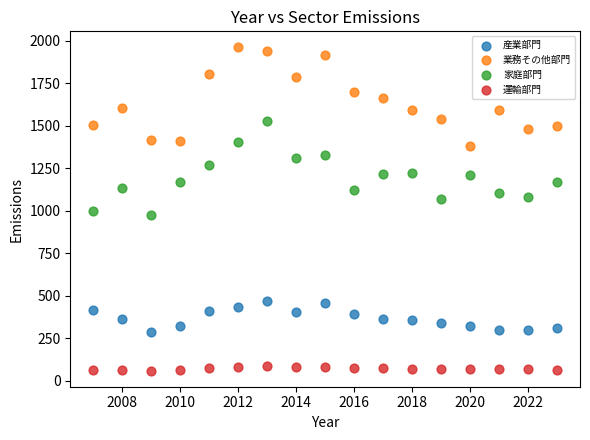

What is the X range (max minus min) for the scatter plot?

16.0